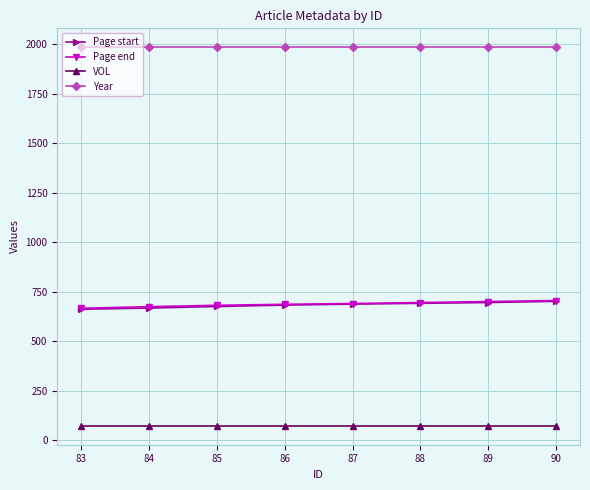

How many categories are shown in the chart?

8